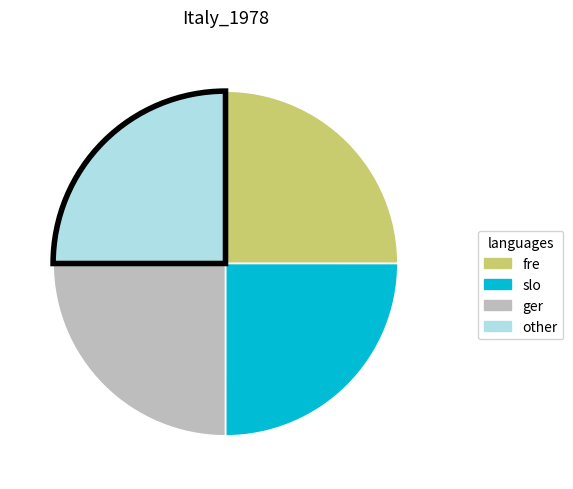

Is there any slice that represents more than half of the pie?

No